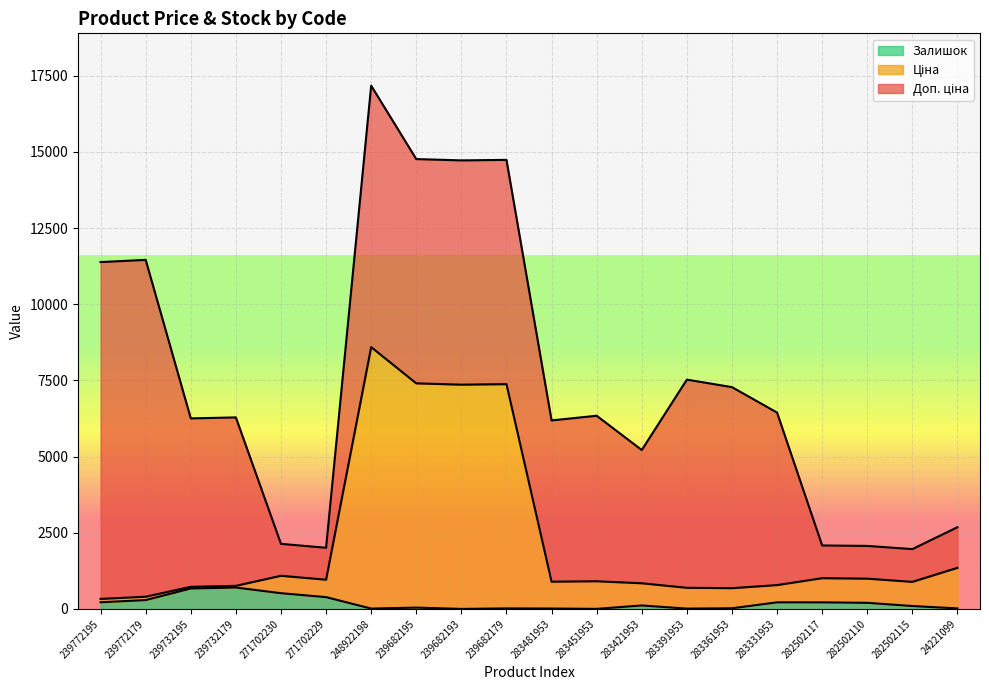

At which category is the sum across all series the highest?

248922198